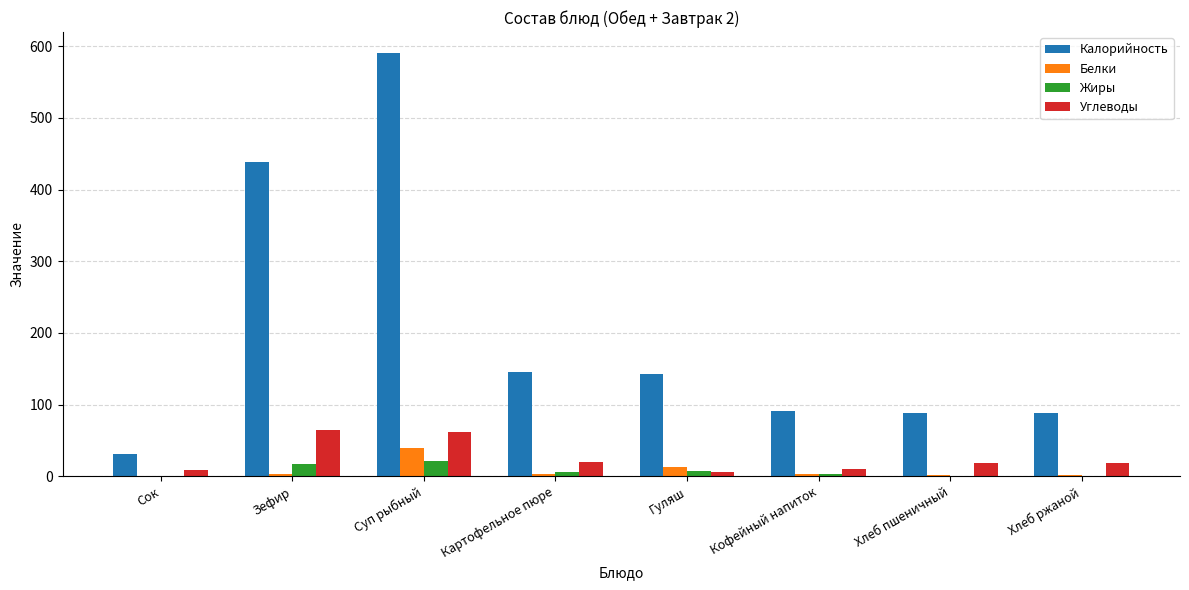

Which series changed the most between Сок and Гуляш?

Калорийность